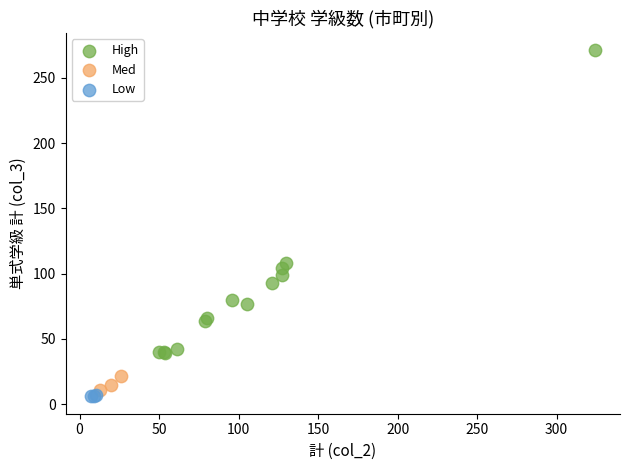

Which series reaches the maximum Y coordinate?

High